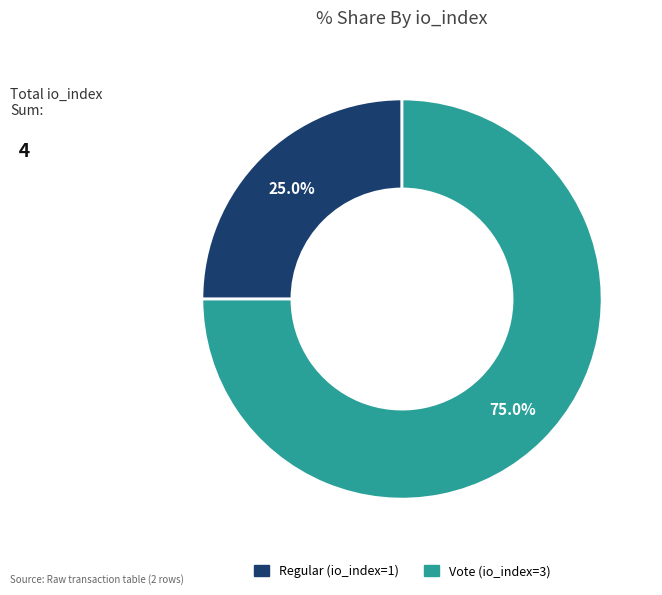

To the nearest percent, what is the difference between the Regular (io_index=1) and Vote (io_index=3) slice percentages?

50%